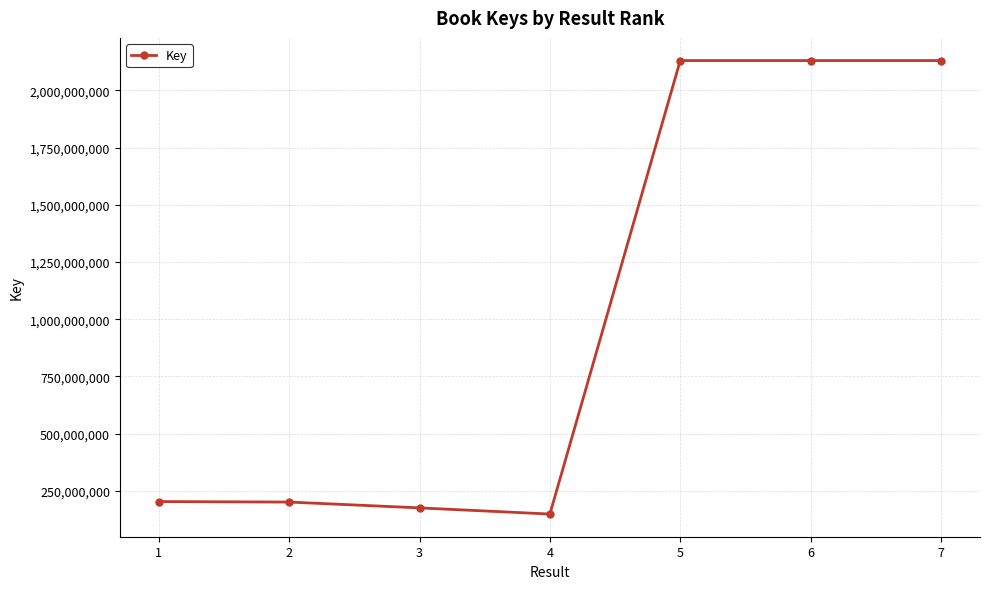

How many values are below 202821549?

3